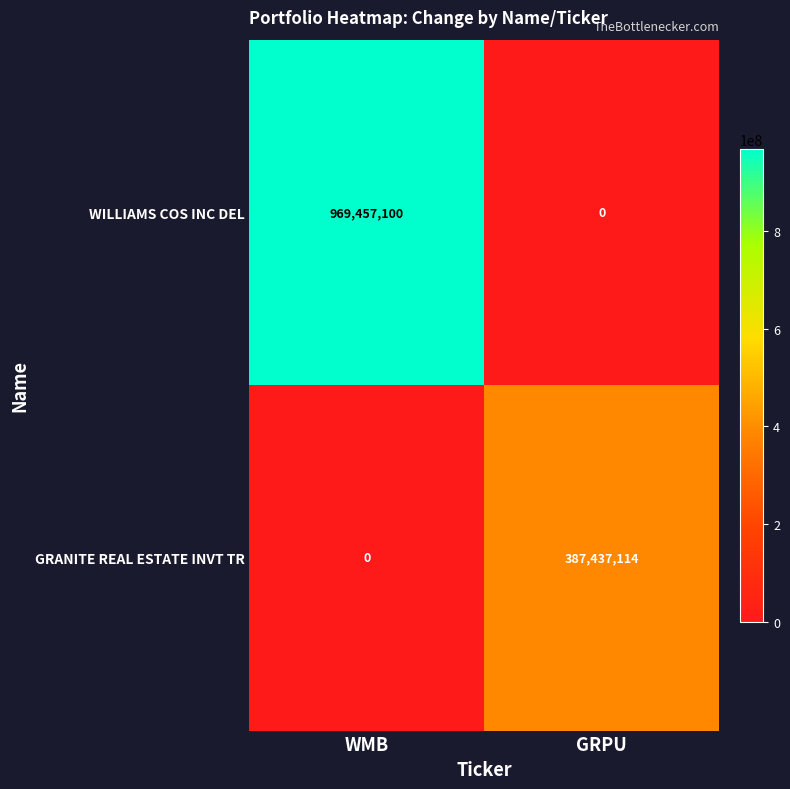

What is the sum of all GRANITE REAL ESTATE INVT TR values?

387437114